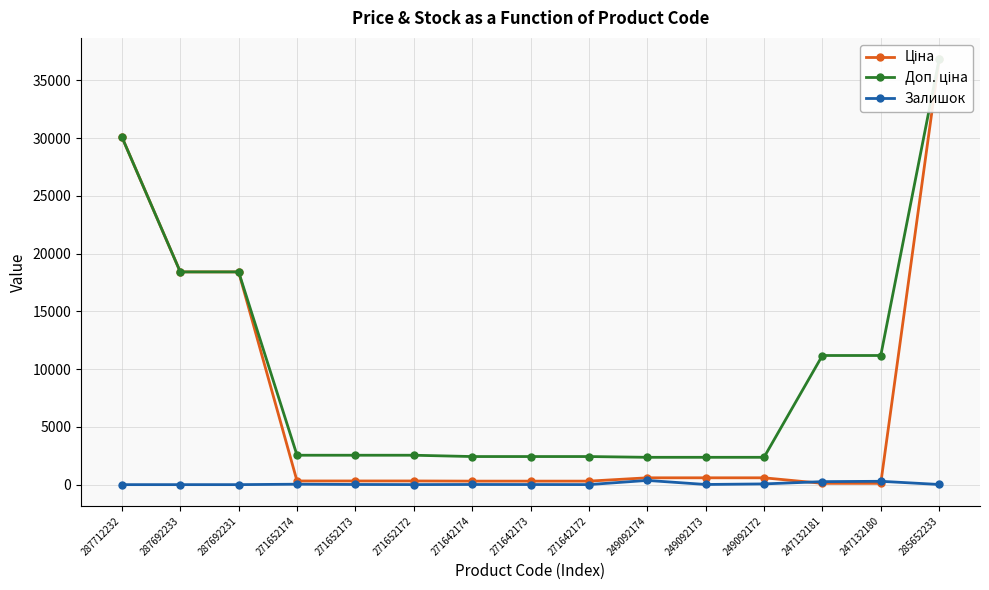

Between 271642173 and 271642174, which is larger?

271642173